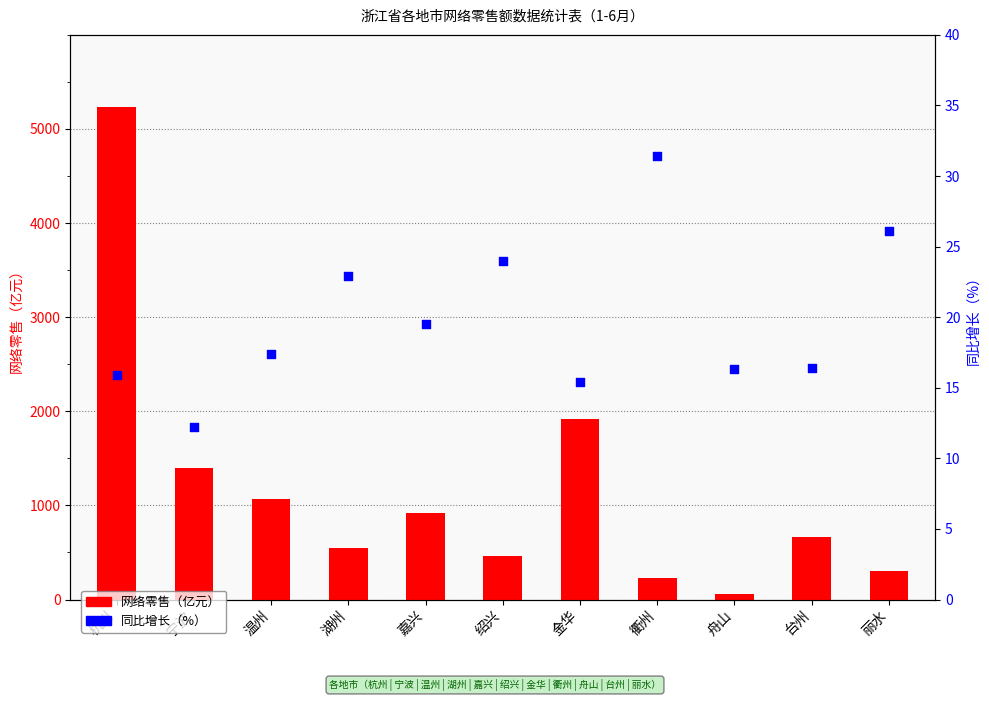

What is the total value across all series at 金华?

1938.9